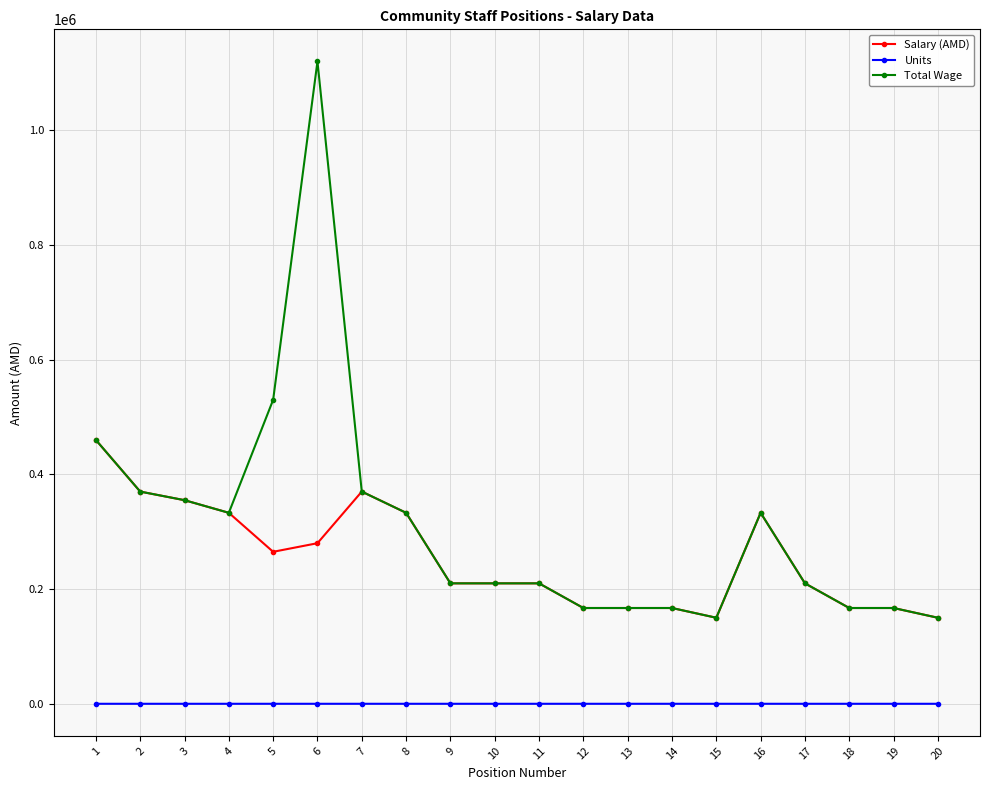

How many series are shown in this chart?

3